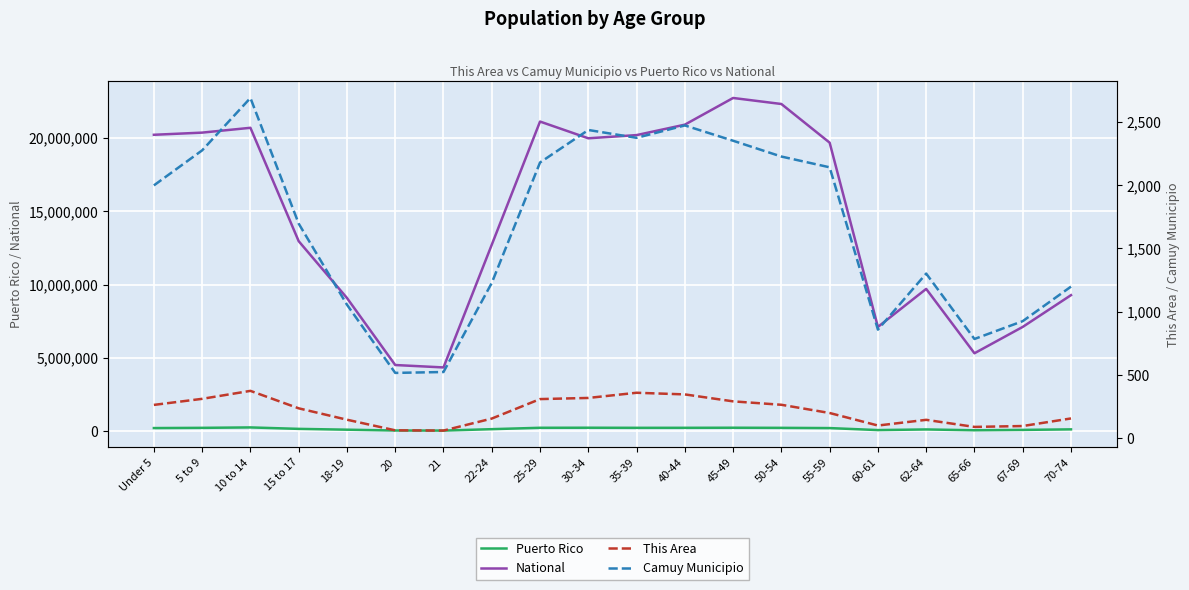

What is the label of the 20th point from the left?

70-74